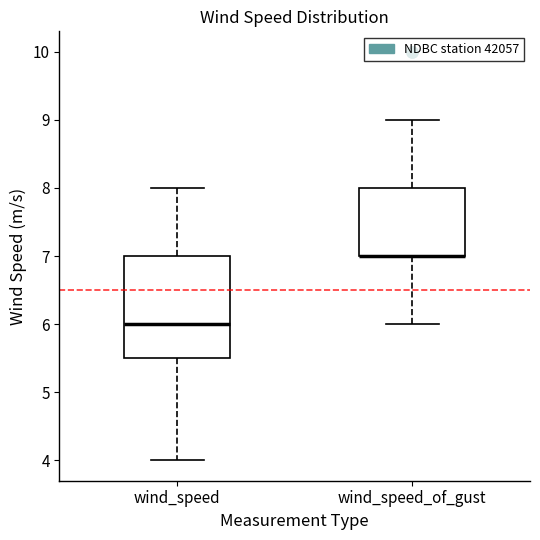

Comparing the boxes themselves (not the whiskers), which one is the tallest?

wind_speed